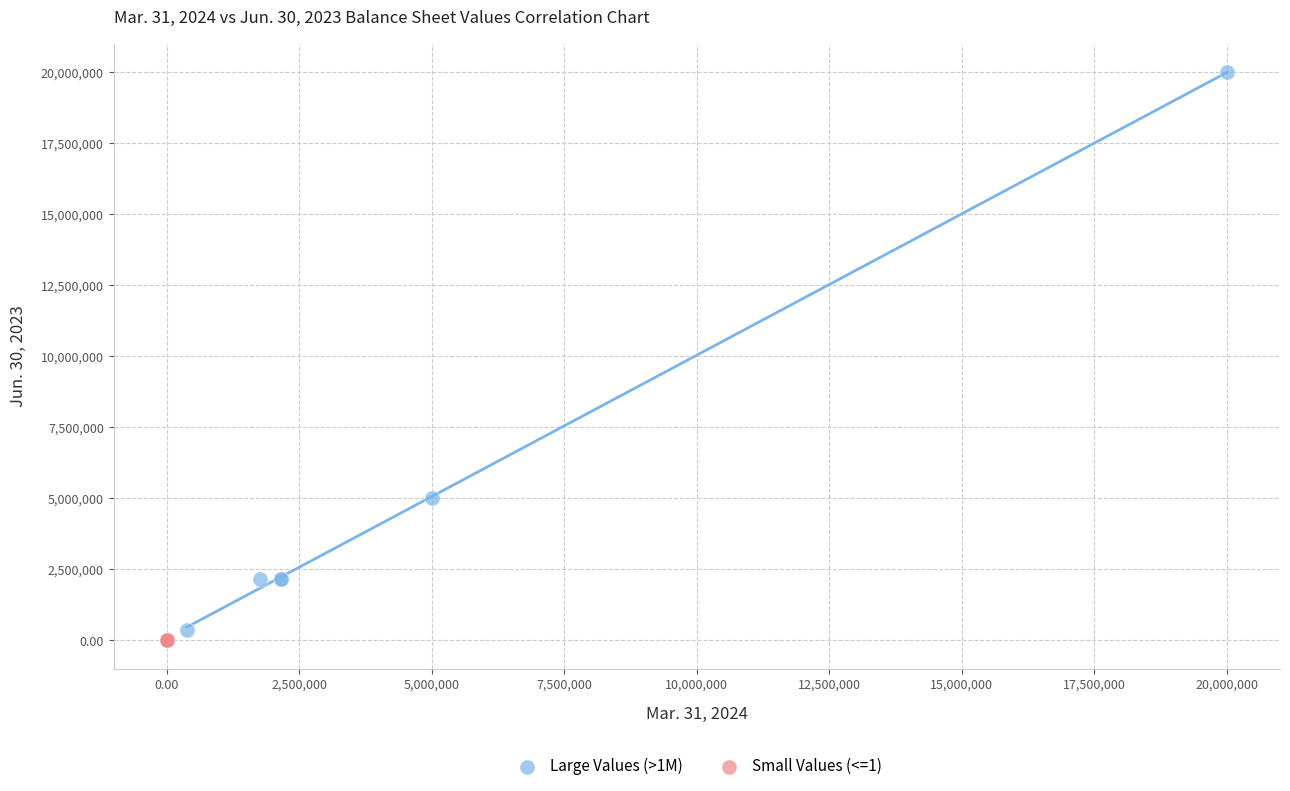

Which series contains the highest Y value?

Large Values (>1M)